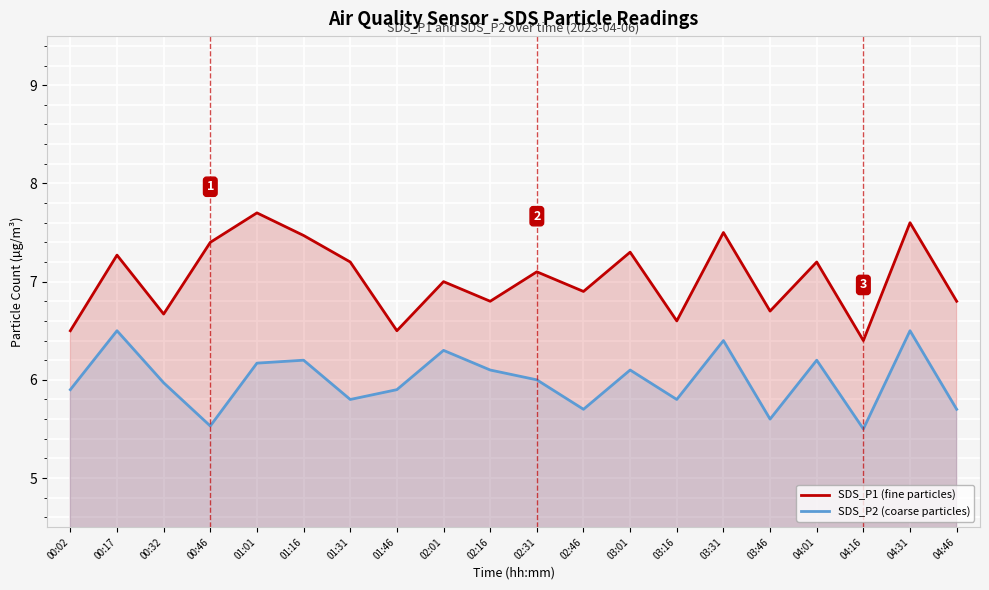

Which series has the largest range (max minus min)?

SDS_P1 (fine particles)